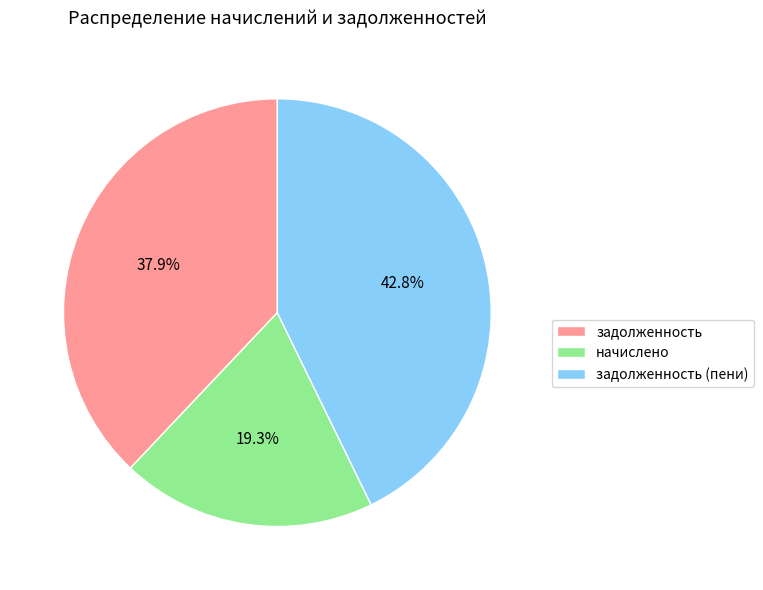

What percentage is the начислено slice, to the nearest percent?

19%